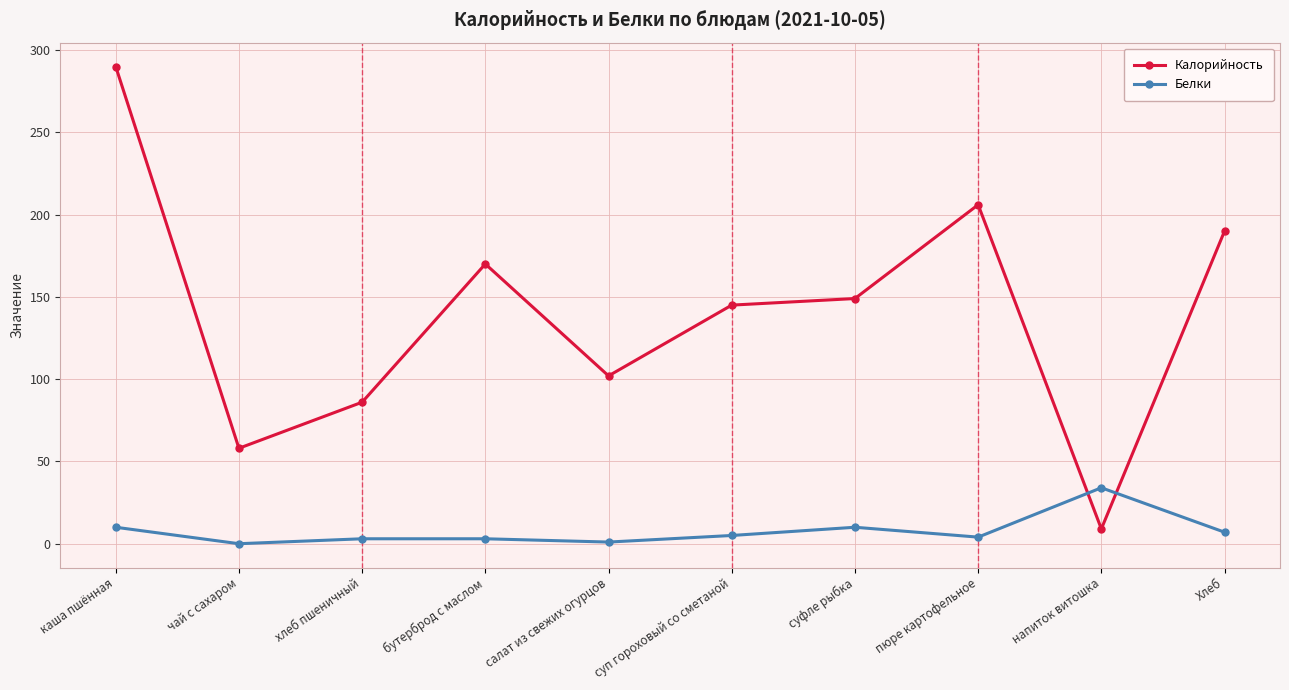

Where is Калорийность nearest to the value 149?

суфле рыбка